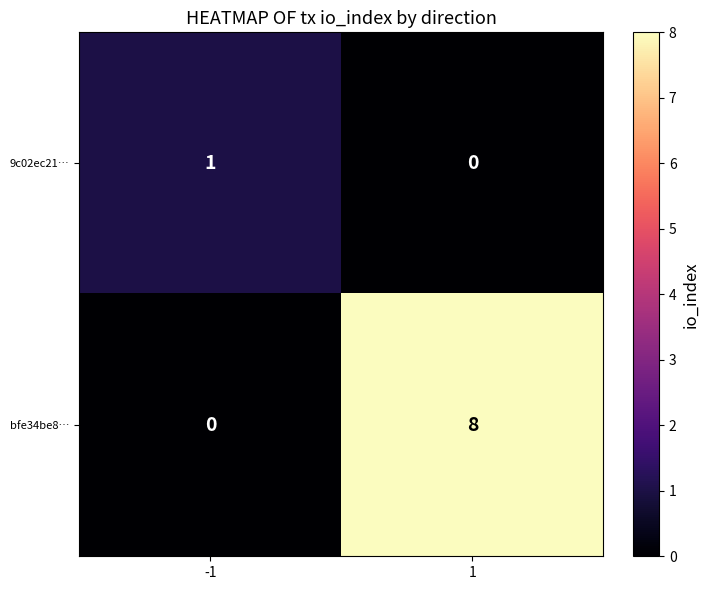

What is the total value across all series at 1?

8